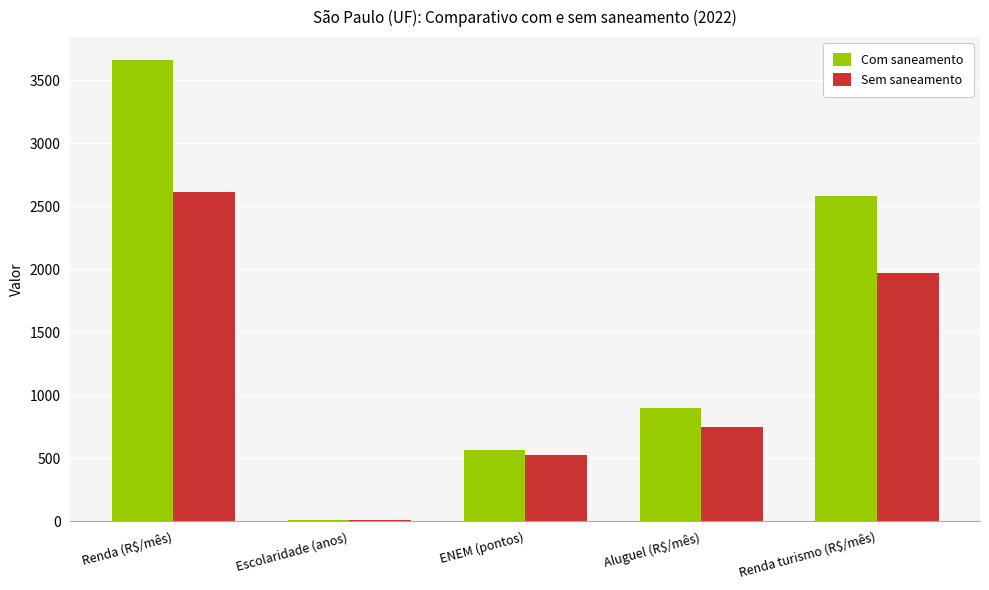

Read the Com saneamento value at Renda turismo (R$/mês).

2578.3